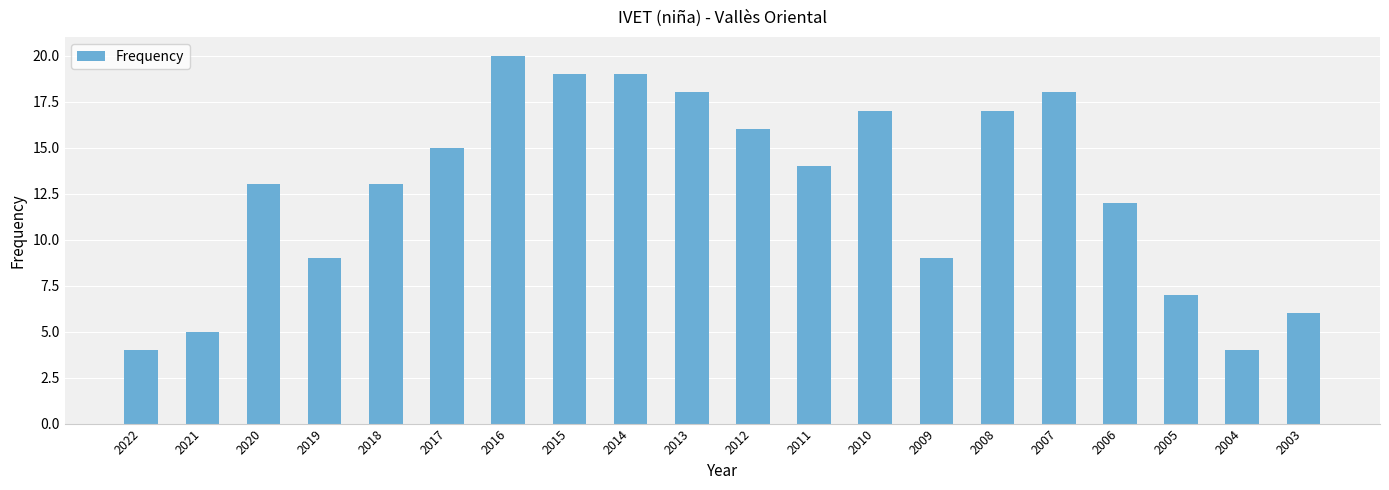

Reading right to left, what are all the values shown in this chart?

6	4	7	12	18	17	9	17	14	16	18	19	19	20	15	13	9	13	5	4